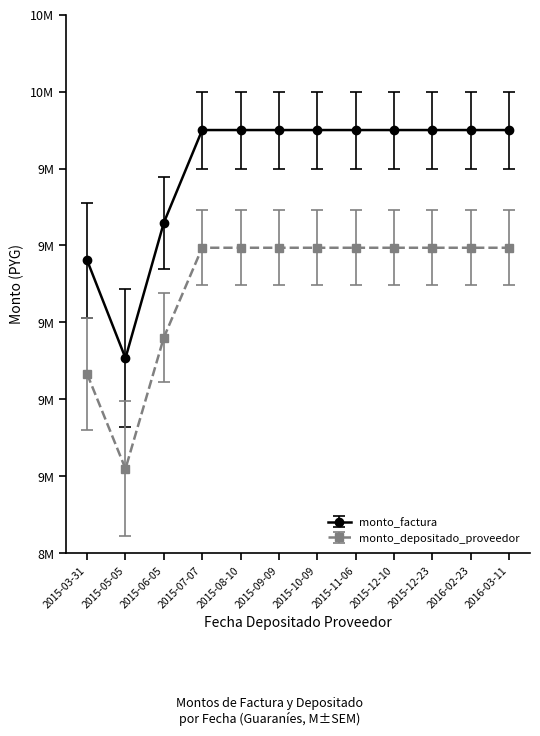

What is the difference between the highest and lowest values at 2015-10-09?

306000